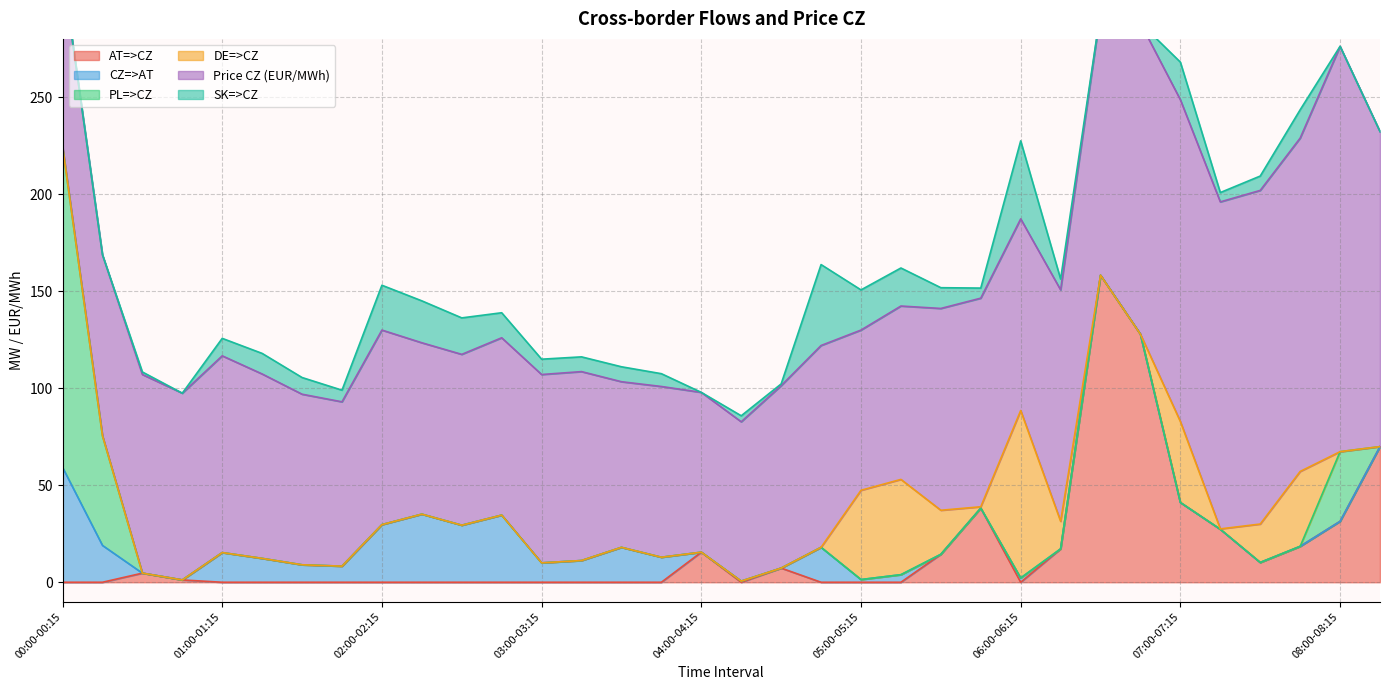

At which category does the chart reach its minimum across all series?

00:00-00:15